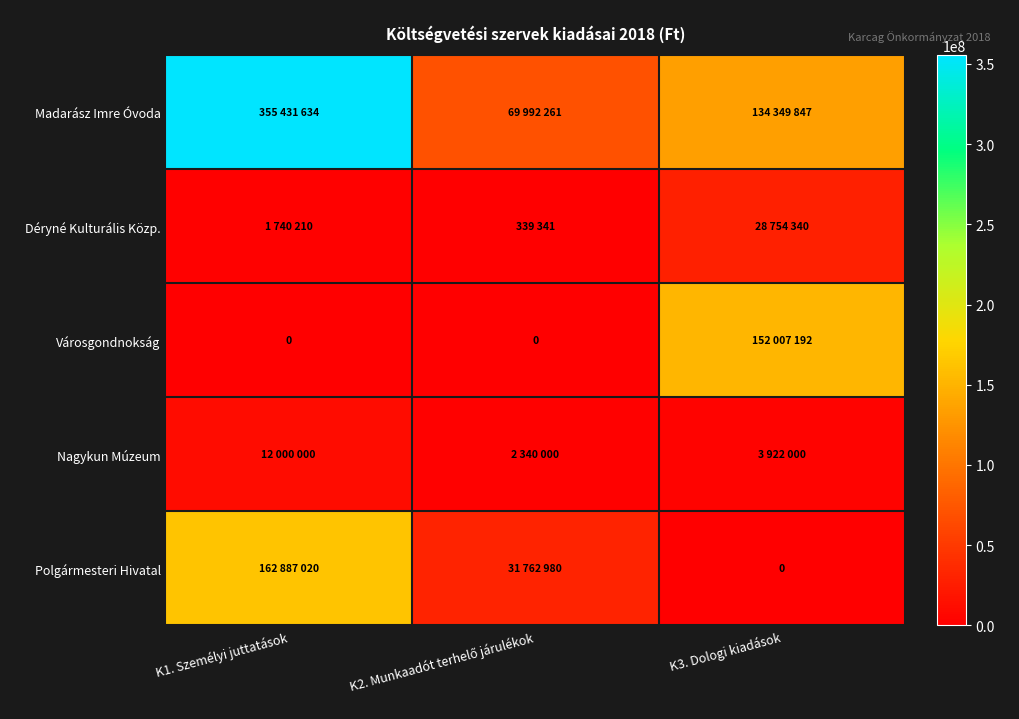

Is it true that Városgondnokság equals 0 at K1. Személyi juttatások?

True